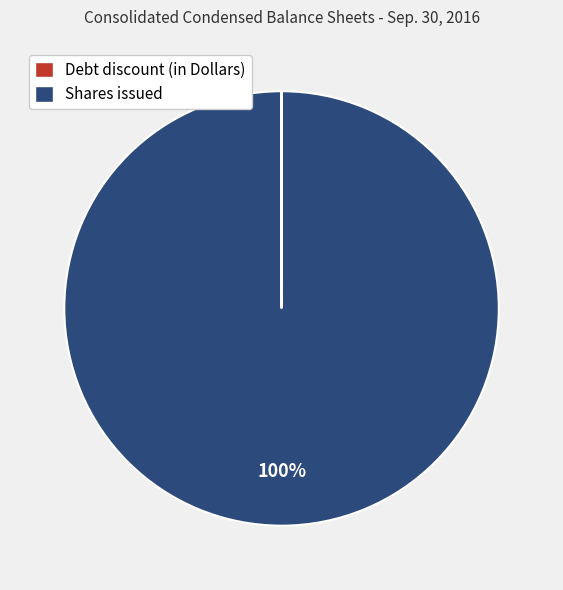

Which slice is the largest?

Shares issued